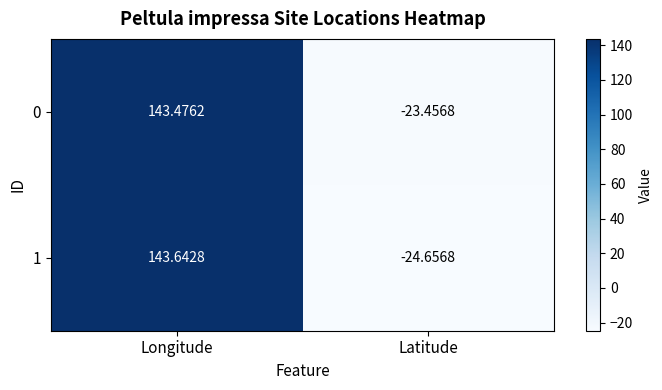

At which category is the sum across all series the highest?

Longitude